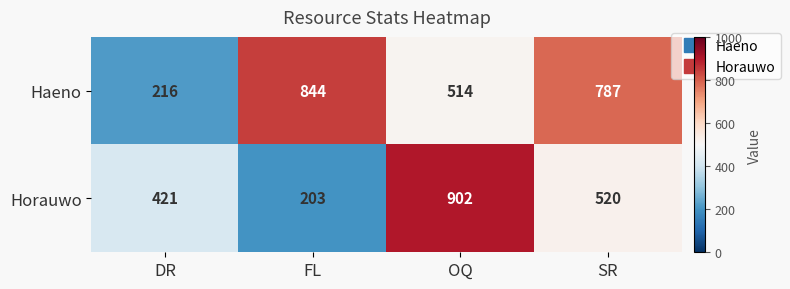

Reading left to right, extract all data points from this chart.

Haeno: DR=216	FL=844	OQ=514	SR=787
Horauwo: DR=421	FL=203	OQ=902	SR=520